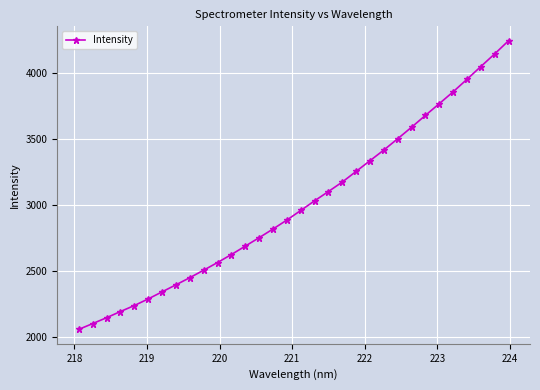

What is the maximum value shown in the chart?

4243.3